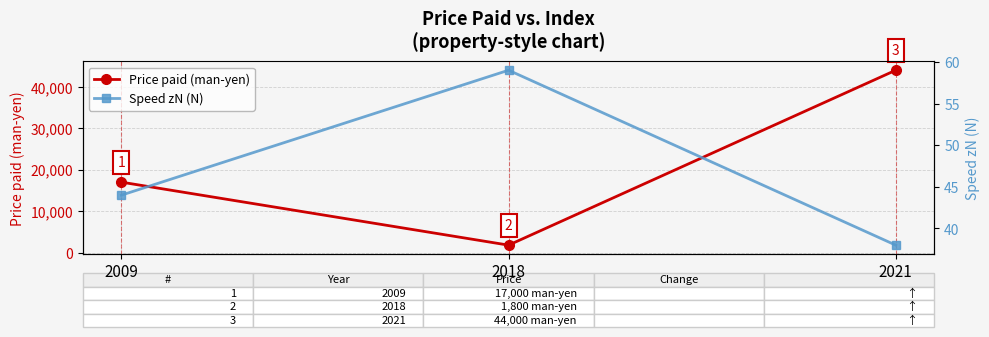

Which series changed the most between 2009 and 2018?

Price paid (man-yen)